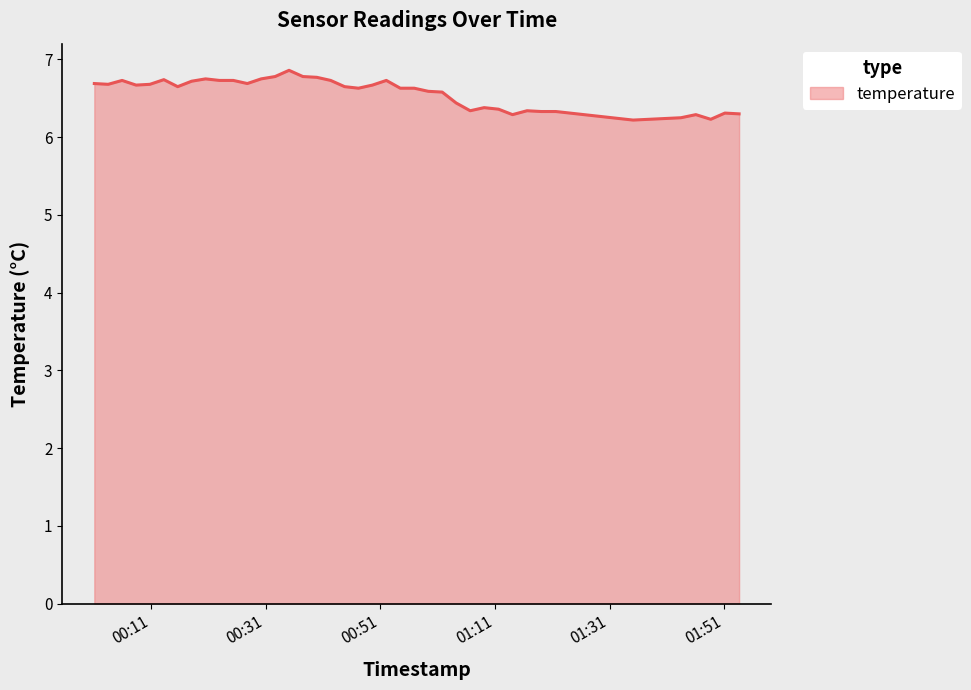

What is the minimum value shown in the chart?

6.2